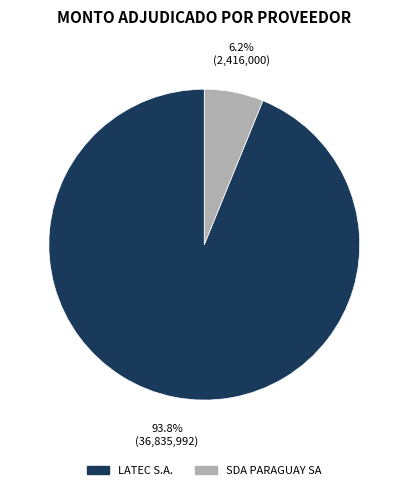

To the nearest percent, what percentage of the pie is SDA PARAGUAY SA?

6%